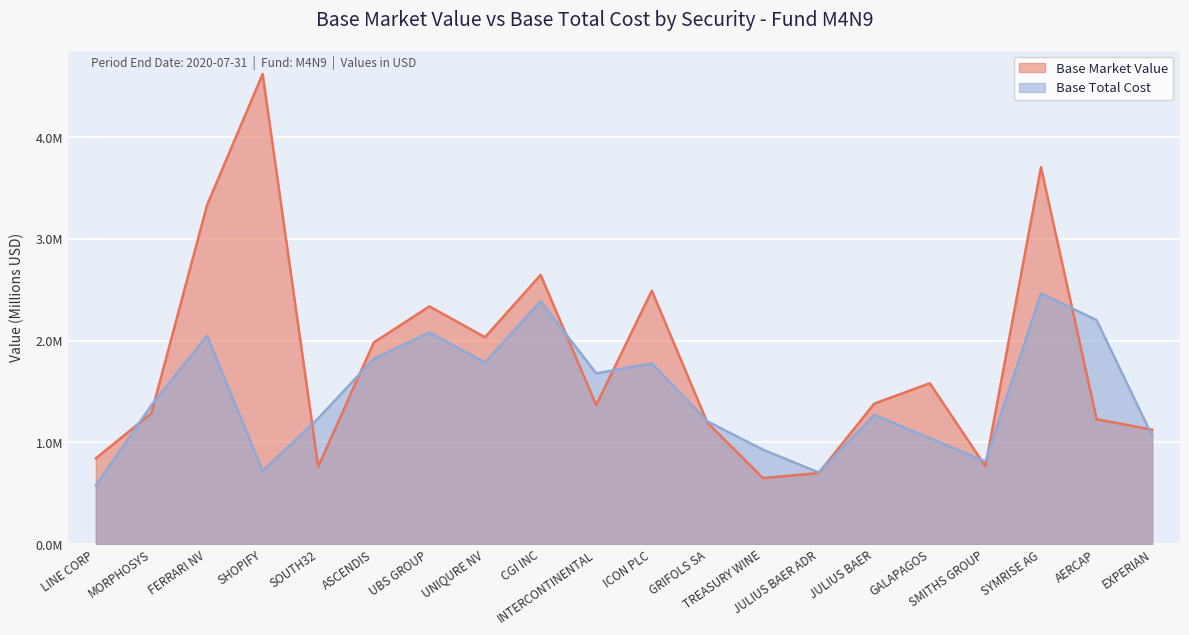

Rank the series at TREASURY WINE from highest to lowest value.

Base Total Cost, Base Market Value